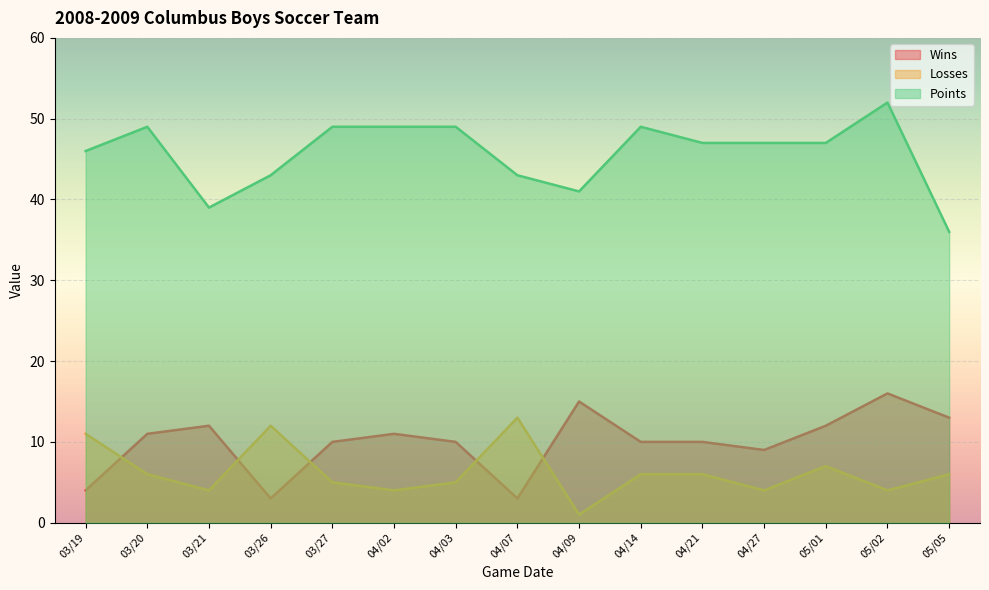

True or false: Points and Losses cross at least once.

False